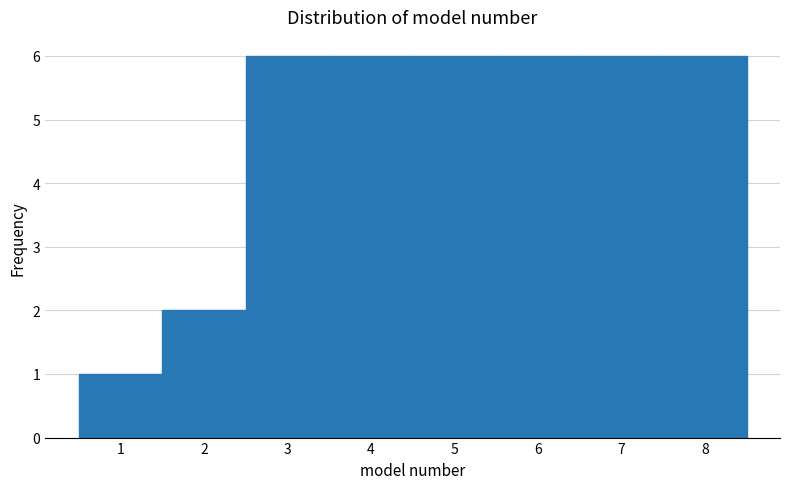

Reading left to right, list every bar in this chart as the range it spans on the x-axis followed by its height. The values are not printed on the chart, so give them approximately, as read against the axis.

0.5 to 1.5: 1
1.5 to 2.5: 2
2.5 to 3.5: 6
3.5 to 4.5: 6
4.5 to 5.5: 6
5.5 to 6.5: 6
6.5 to 7.5: 6
7.5 to 8.5: 6